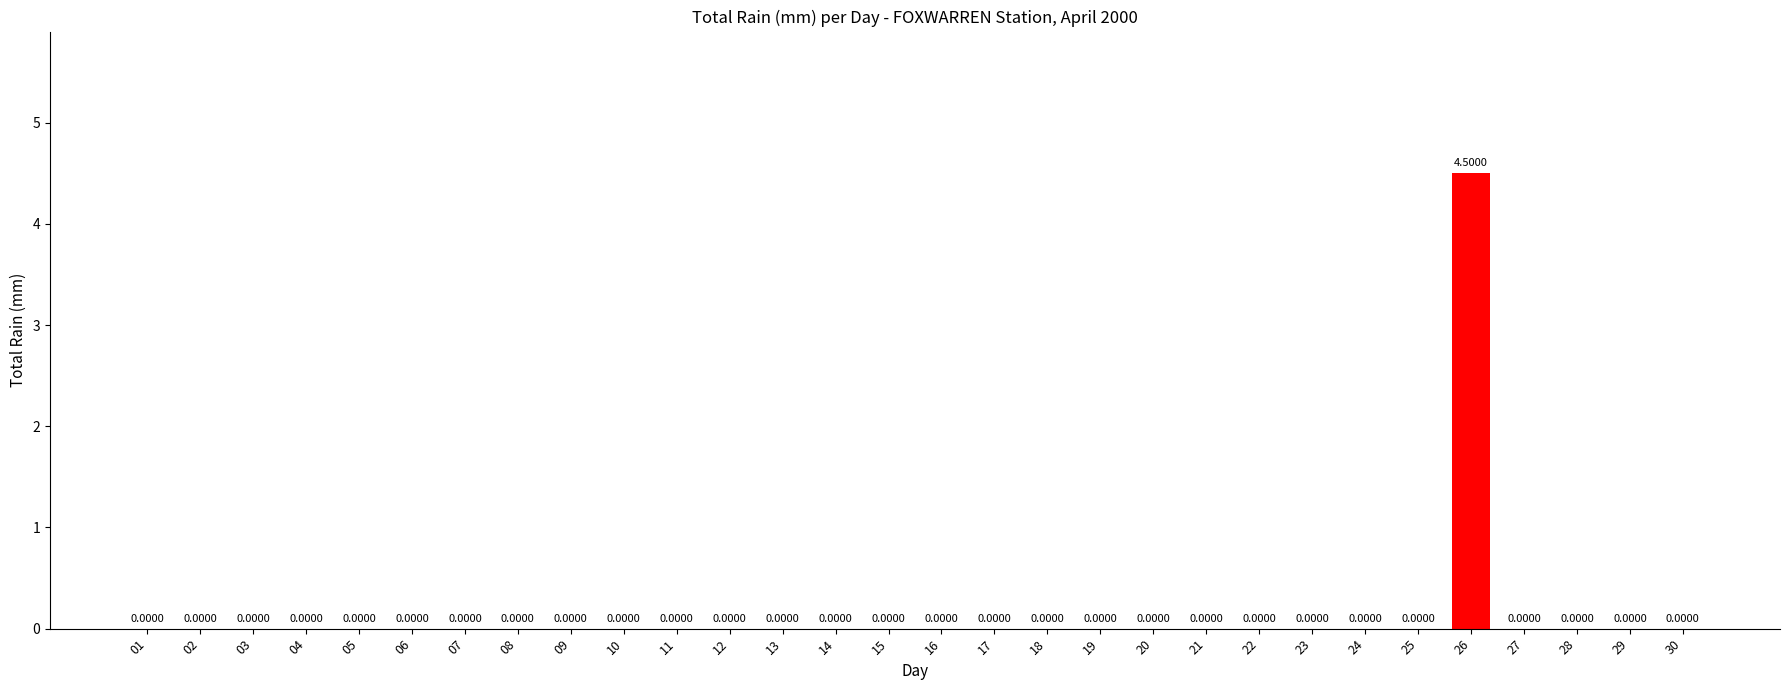

What is the sum of the values at 26 and 14?

4.5